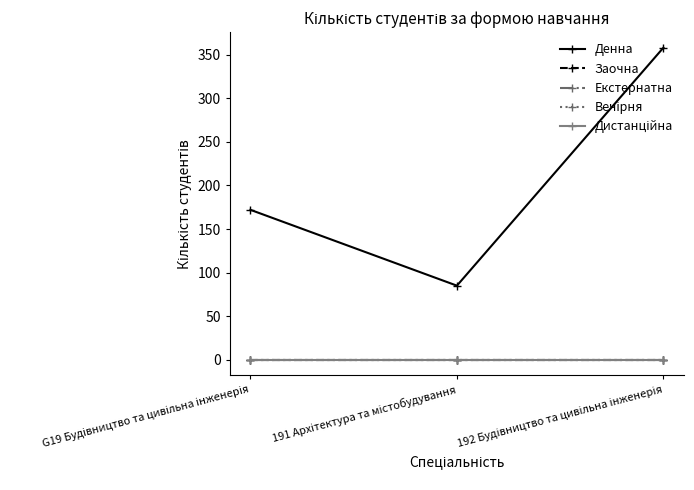

Reading left to right, list all the values displayed in this chart.

Денна: G19 Будівництво та цивільна інженерія=172	191 Архітектура та містобудування=85	192 Будівництво та цивільна інженерія=358
Заочна: G19 Будівництво та цивільна інженерія=0	191 Архітектура та містобудування=0	192 Будівництво та цивільна інженерія=0
Екстернатна: G19 Будівництво та цивільна інженерія=0	191 Архітектура та містобудування=0	192 Будівництво та цивільна інженерія=0
Вечірня: G19 Будівництво та цивільна інженерія=0	191 Архітектура та містобудування=0	192 Будівництво та цивільна інженерія=0
Дистанційна: G19 Будівництво та цивільна інженерія=0	191 Архітектура та містобудування=0	192 Будівництво та цивільна інженерія=0